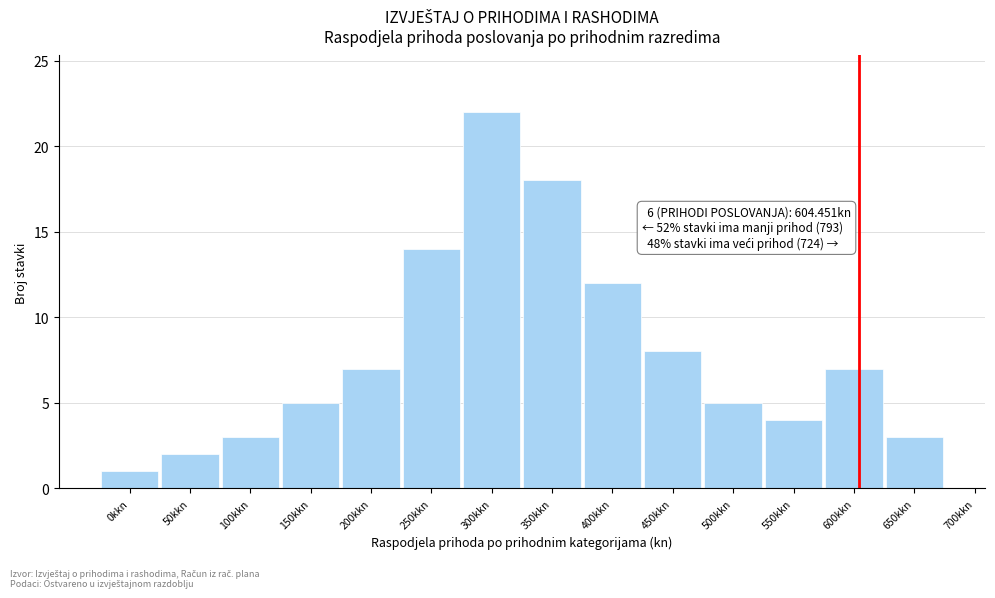

Reading right to left, list all the values displayed in this chart.

3	7	4	5	8	12	18	22	14	7	5	3	2	1